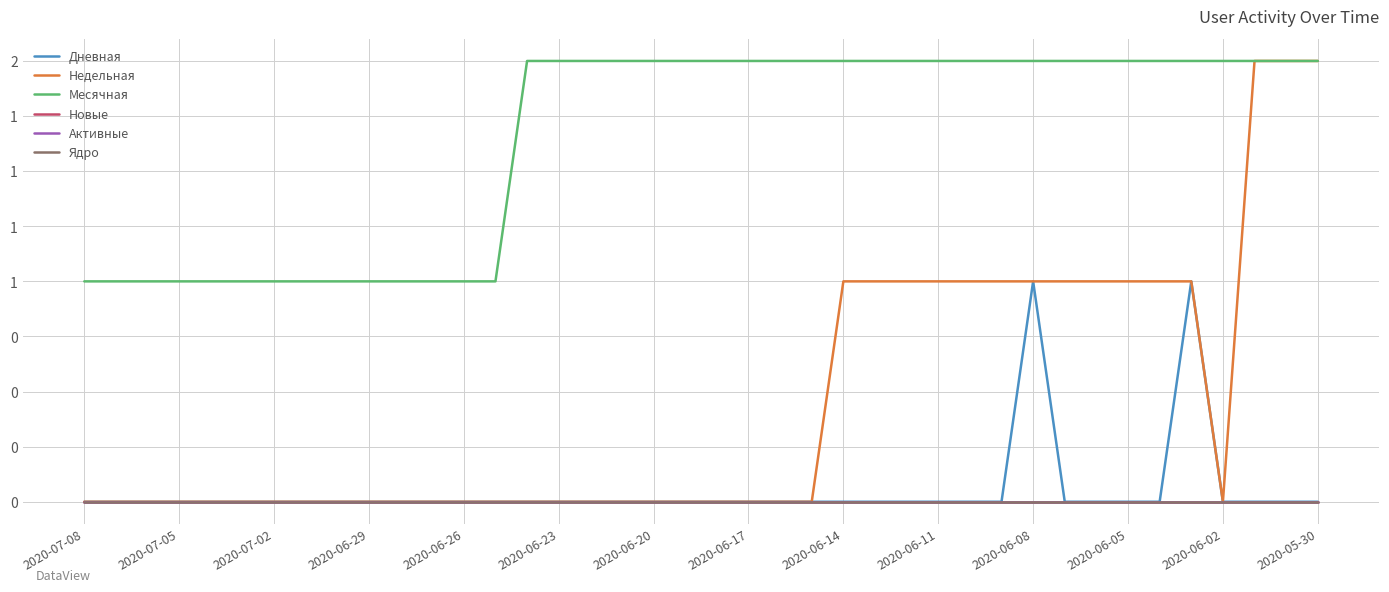

Is this an area chart (filled region under the line)?

No